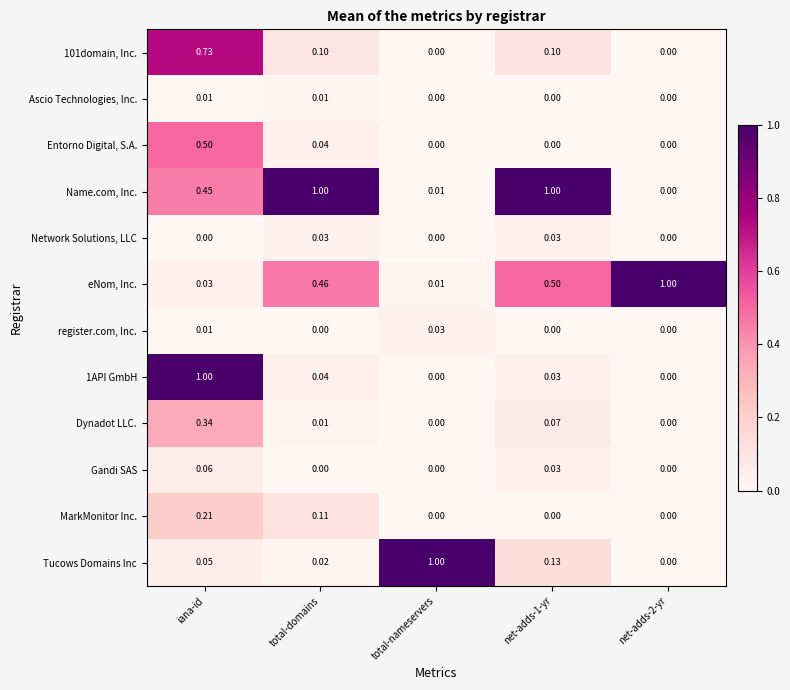

Between total-nameservers and net-adds-1-yr, which series saw the biggest shift?

Name.com, Inc.